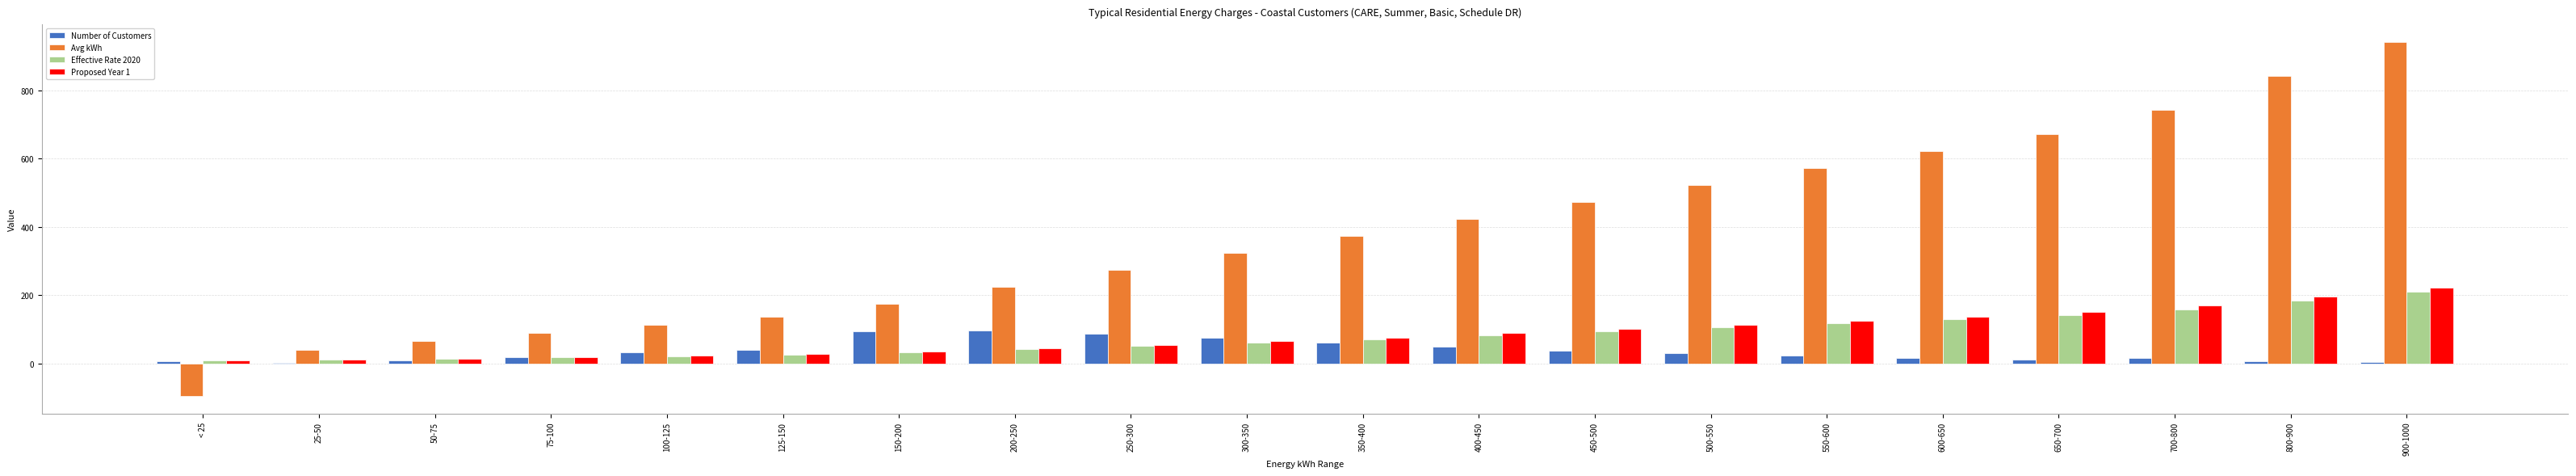

At which label does Proposed Year 1 reach its peak?

900-1000